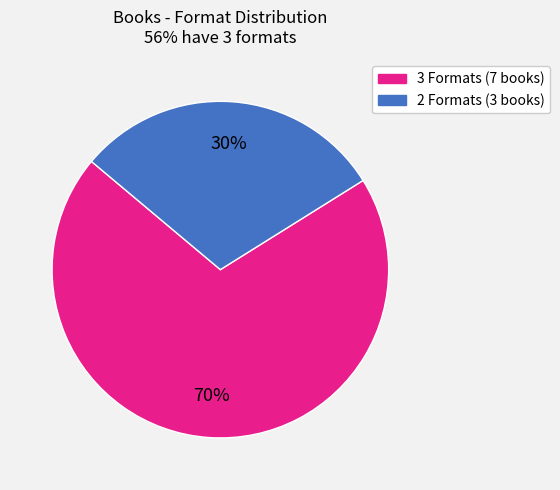

Is there any slice that represents more than half of the pie?

Yes